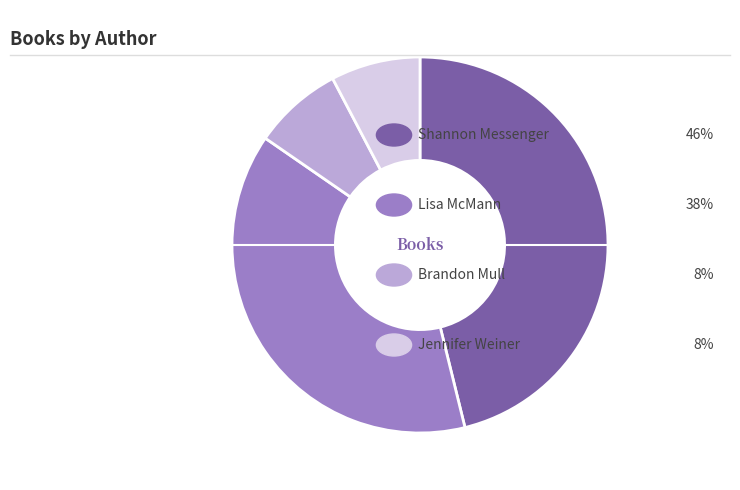

Is there a majority slice in this chart?

No